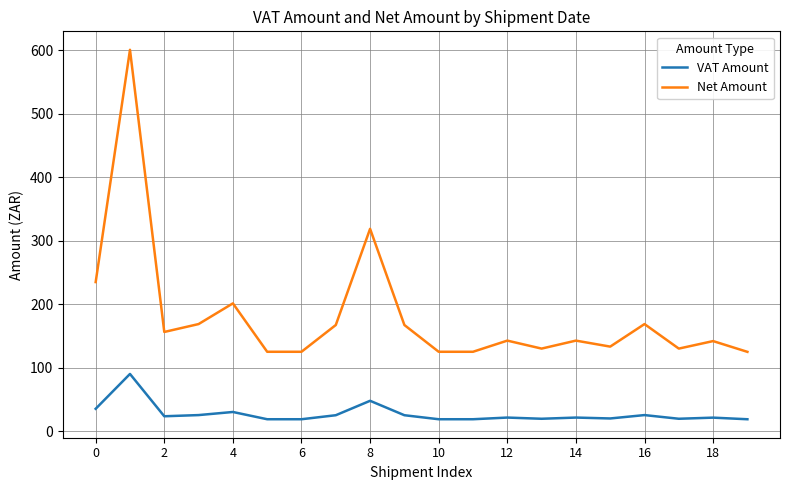

Rank the series by their maximum value, from highest to lowest.

Net Amount, VAT Amount